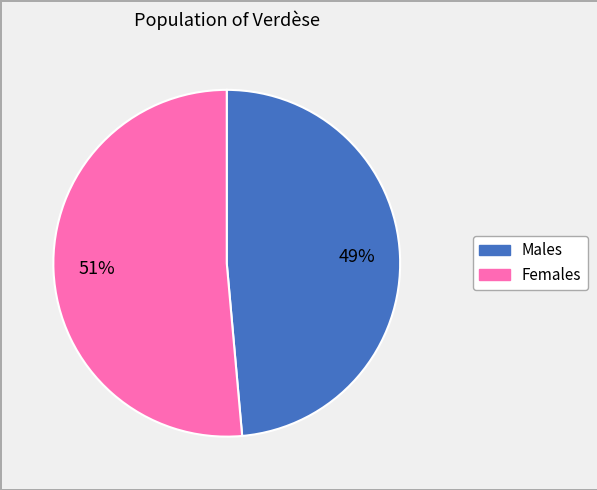

Is there a majority slice in this chart?

Yes